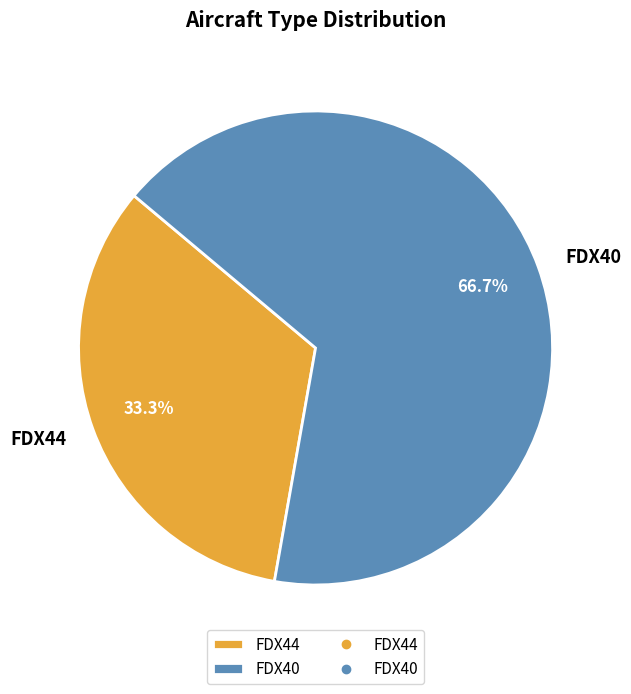

To the nearest percent, what portion does FDX44 represent?

33%